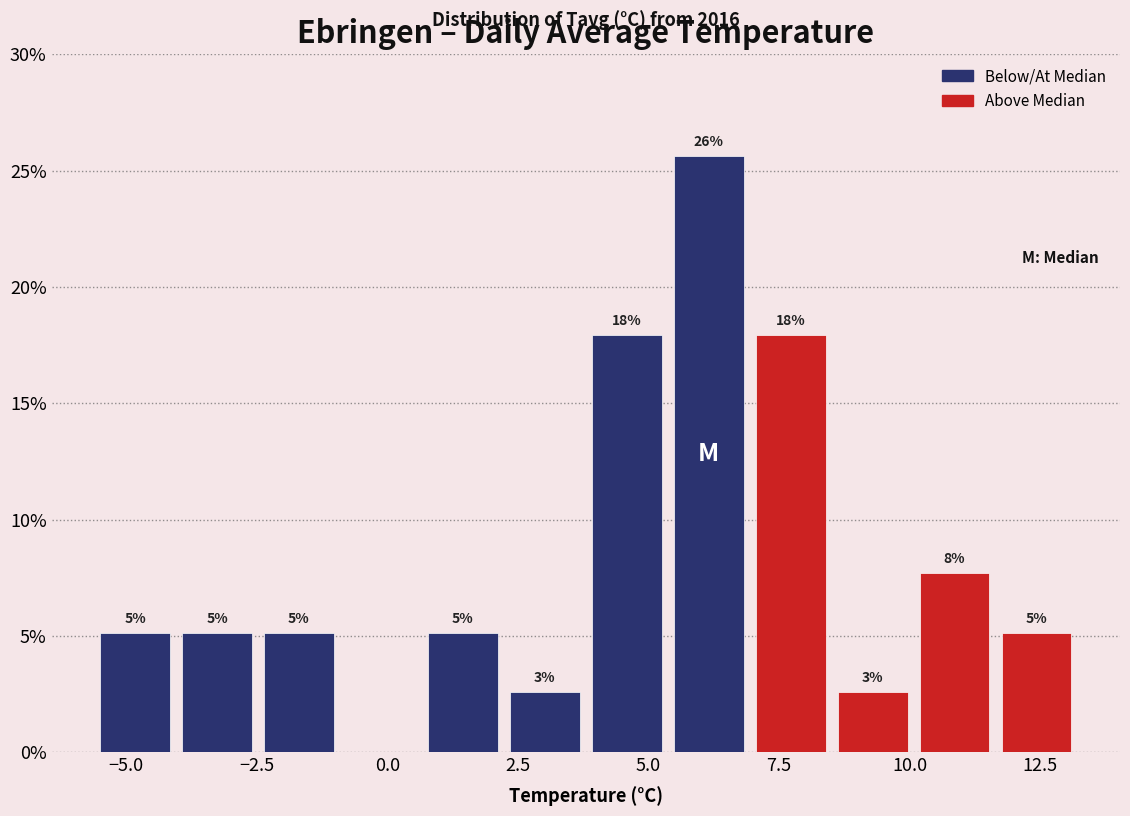

Read against the x-axis, roughly where is the centre of the tallest bar?

6.0